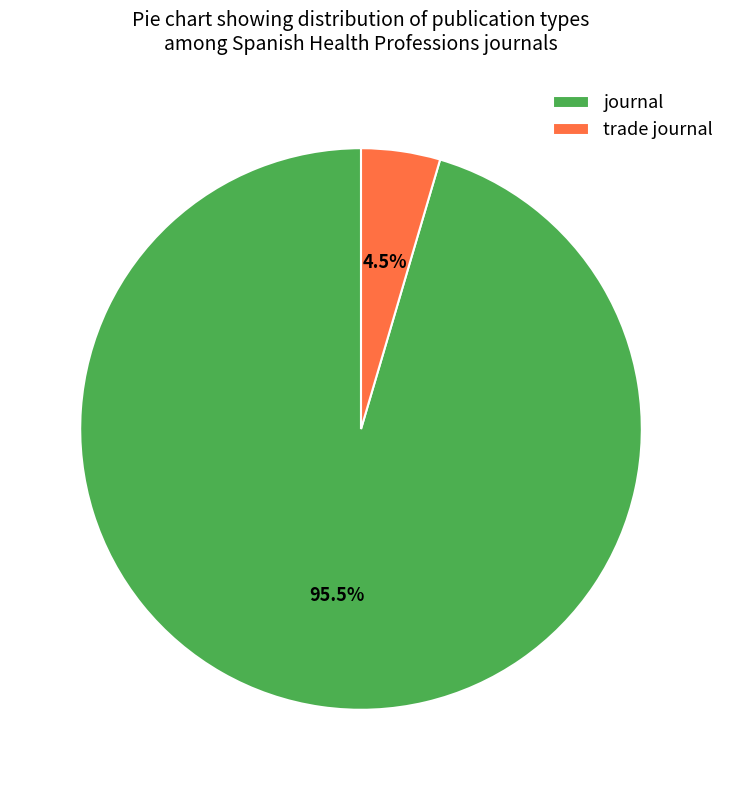

Do journal and trade journal together represent more than half of the pie?

Yes